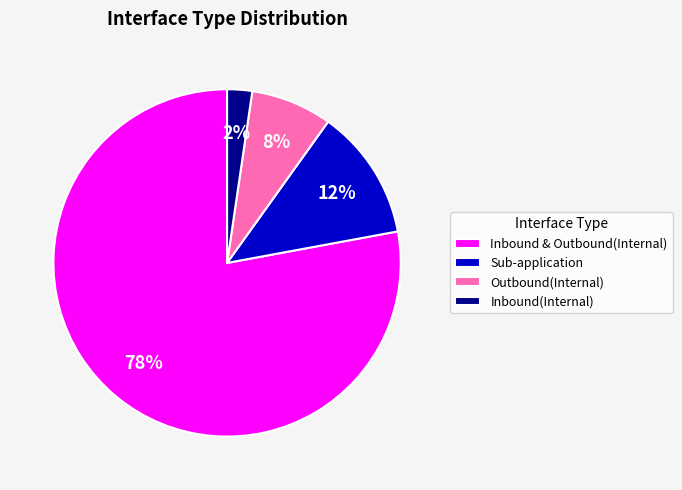

To the nearest percent, what portion does Inbound & Outbound(Internal) represent?

78%